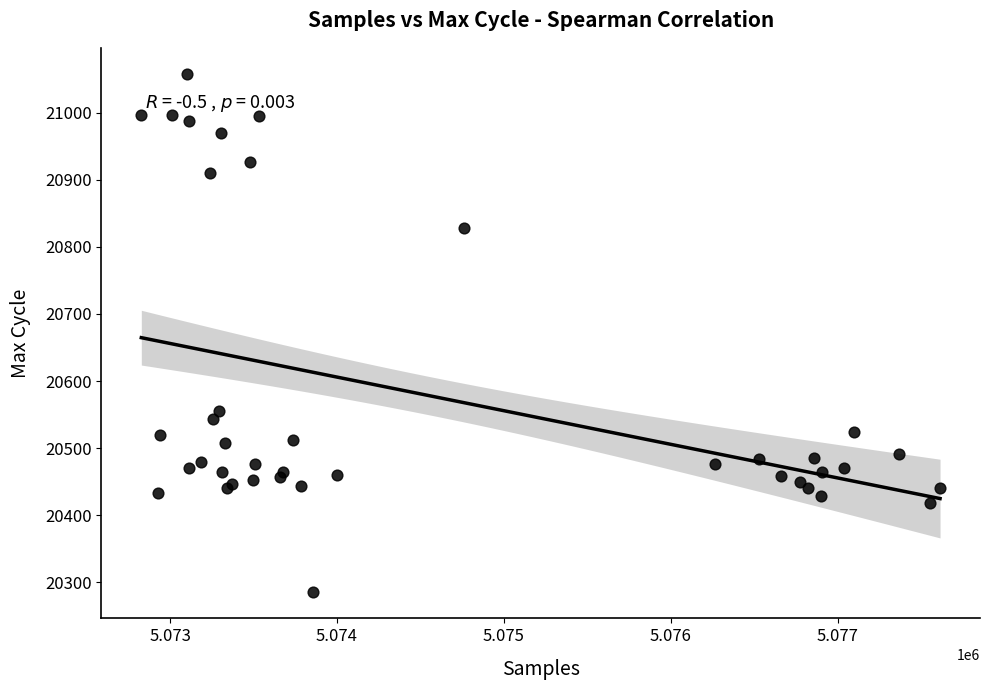

What Y value in the scatter plot is closest to 20671?

20555